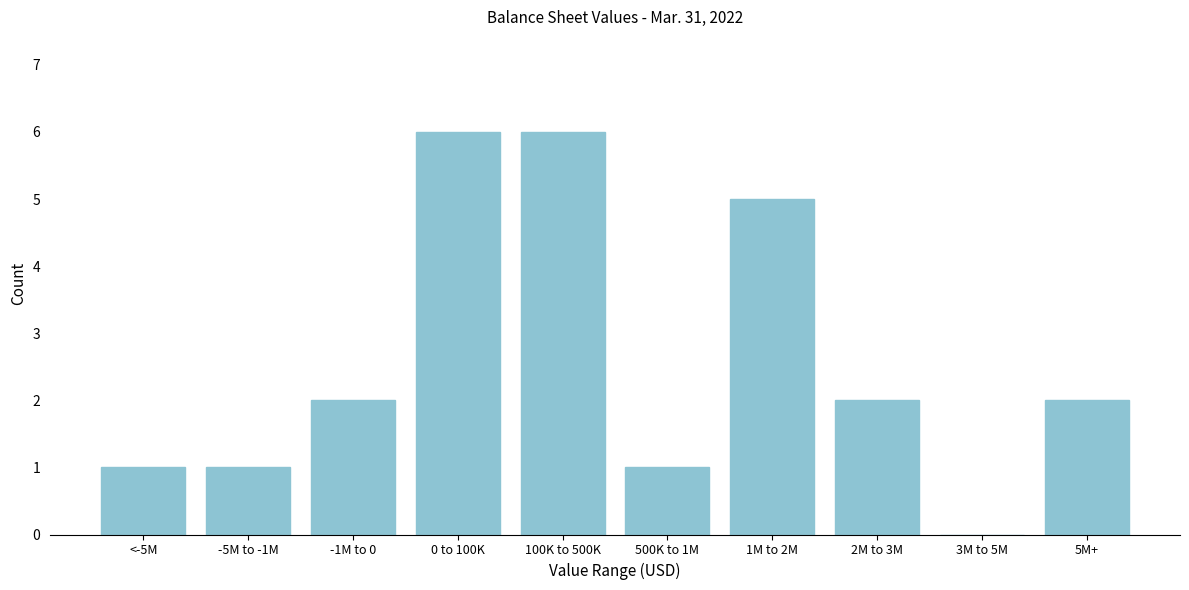

Reading right to left, list all the values displayed in this chart.

5M+=2	3M to 5M=0	2M to 3M=2	1M to 2M=5	500K to 1M=1	100K to 500K=6	0 to 100K=6	-1M to 0=2	-5M to -1M=1	<-5M=1